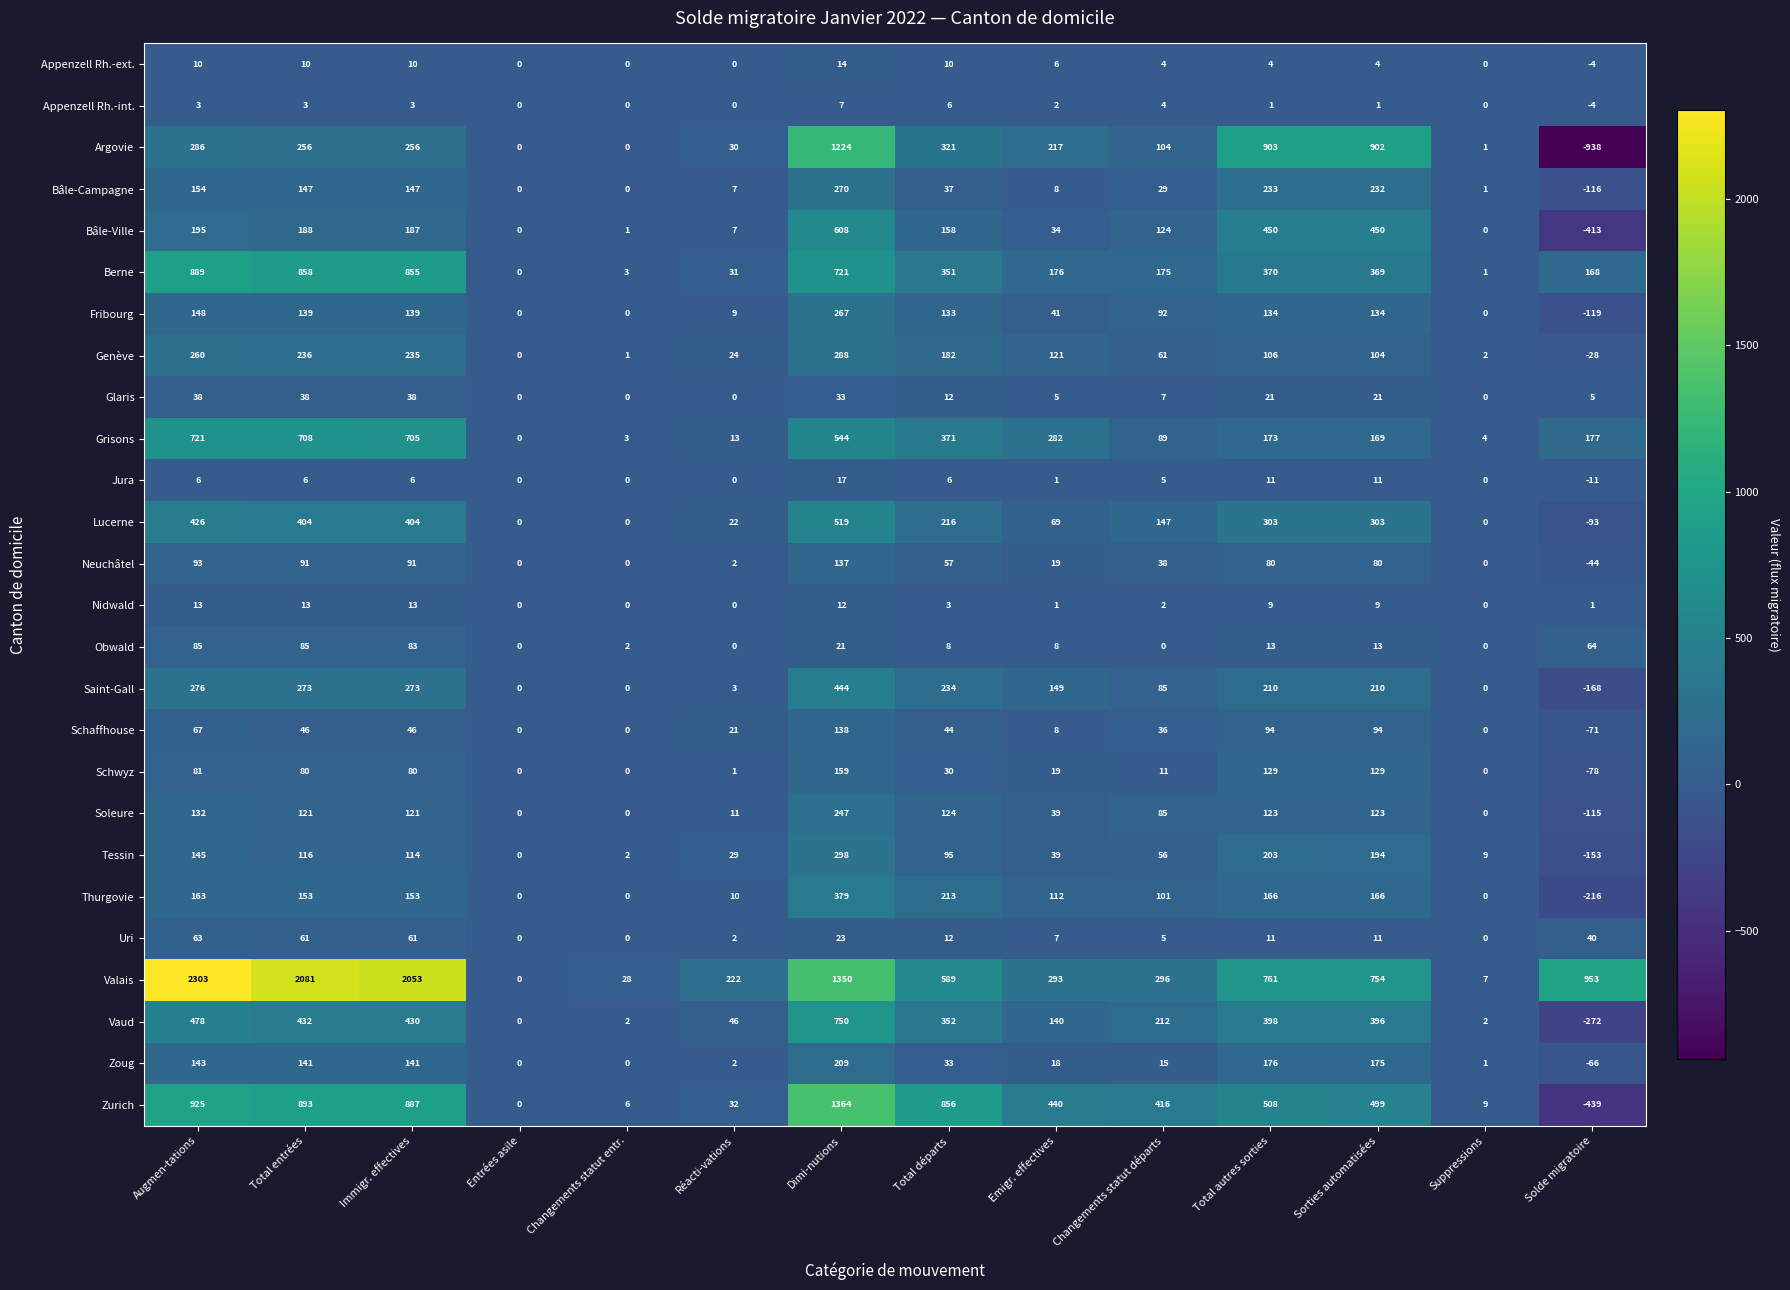

How many data points in Schaffhouse are less than 44?

7